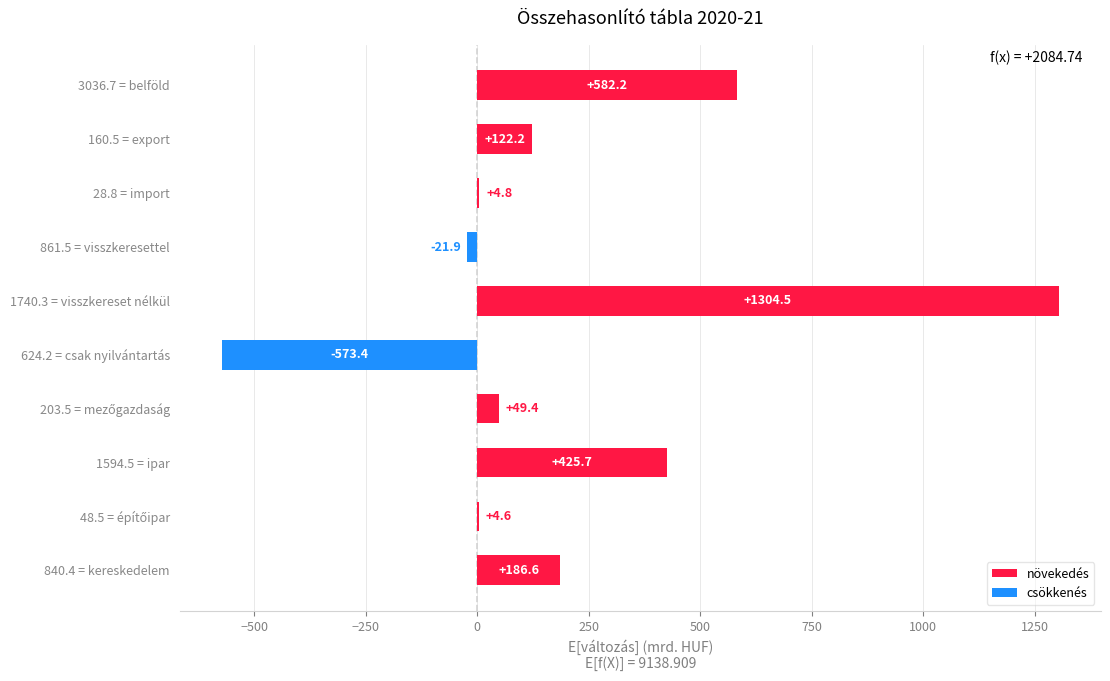

What is the change in value from 3036.7 = belföld to 624.2 = csak nyilvántartás?

-1155.6